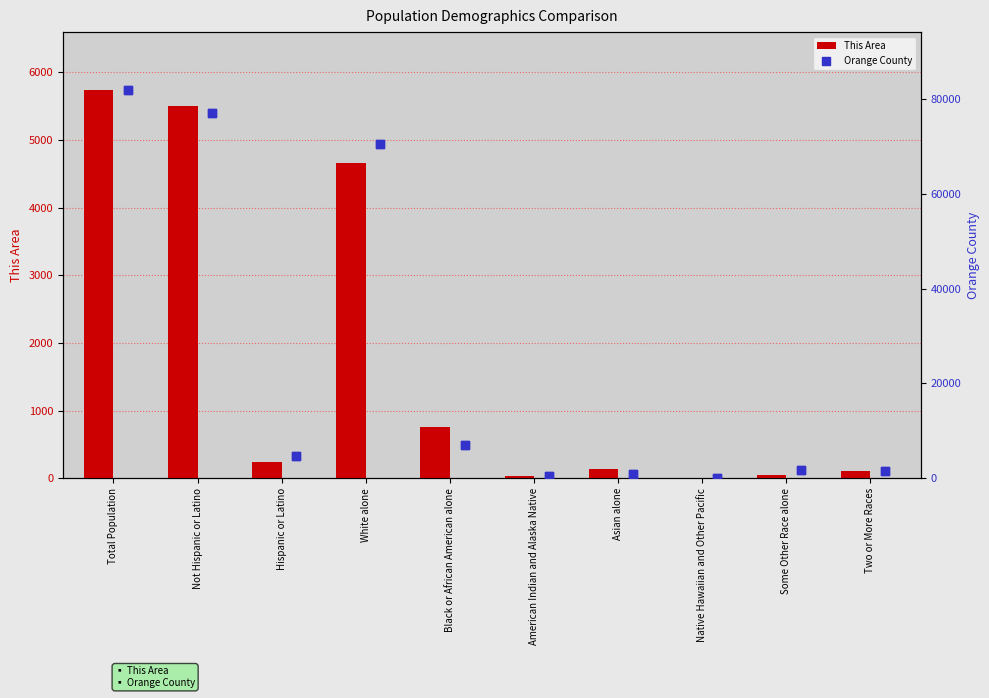

Is it true that This Area equals 5736 at Total Population?

True